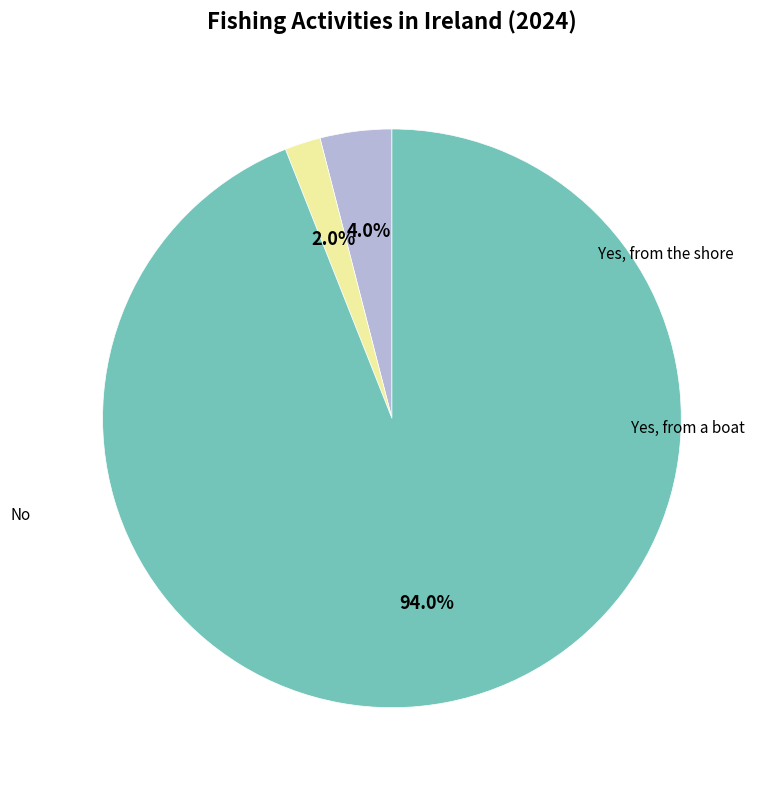

Is there a majority slice in this chart?

Yes